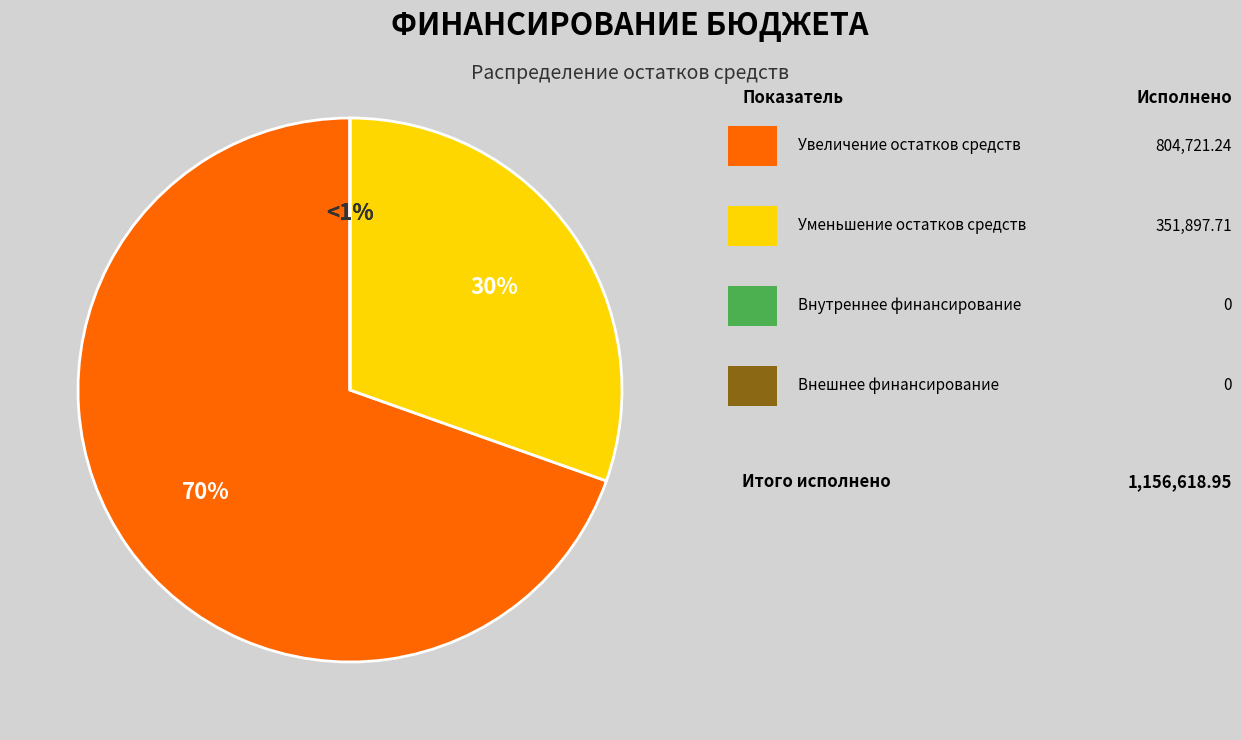

Is there a majority slice in this chart?

Yes